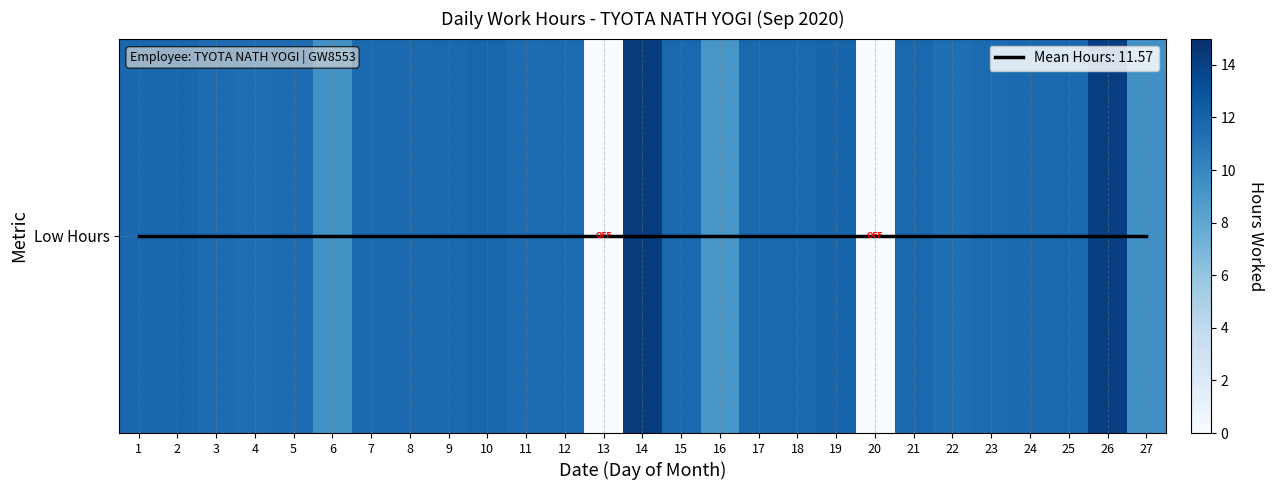

Count the number of categories in the chart.

27